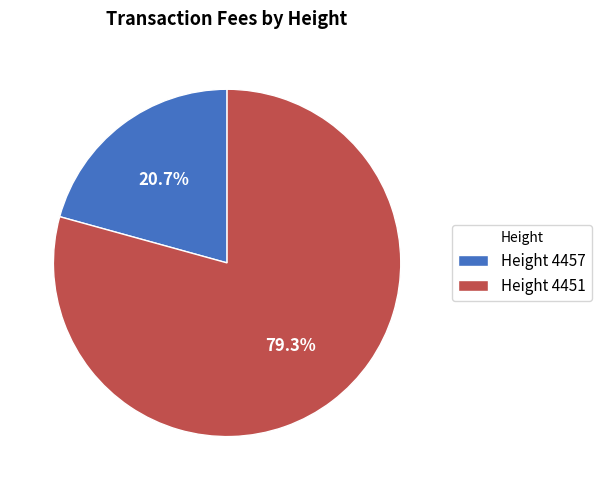

What portion of the pie excludes Height 4457?

79.3%